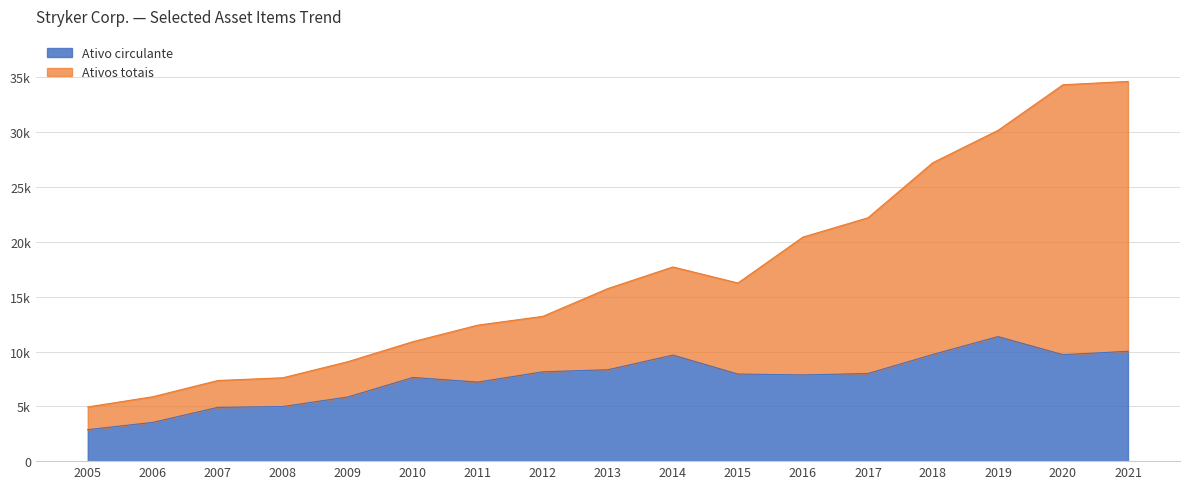

List the labels in order of Ativo circulante value, largest first.

2019, 2021, 2018, 2020, 2014, 2013, 2012, 2017, 2015, 2016, 2010, 2011, 2009, 2008, 2007, 2006, 2005